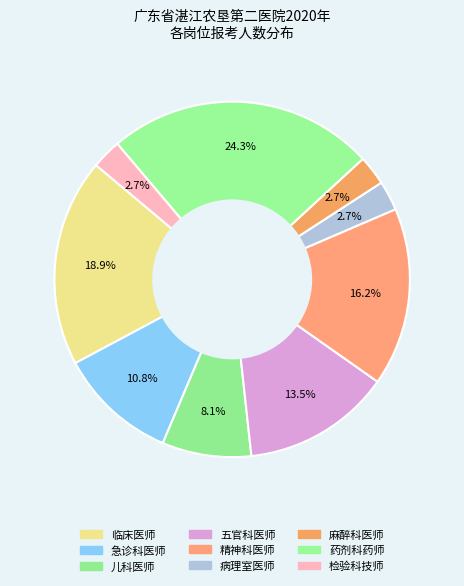

Combined, what portion of the pie is 临床医师 and 五官科医师?

32.4%